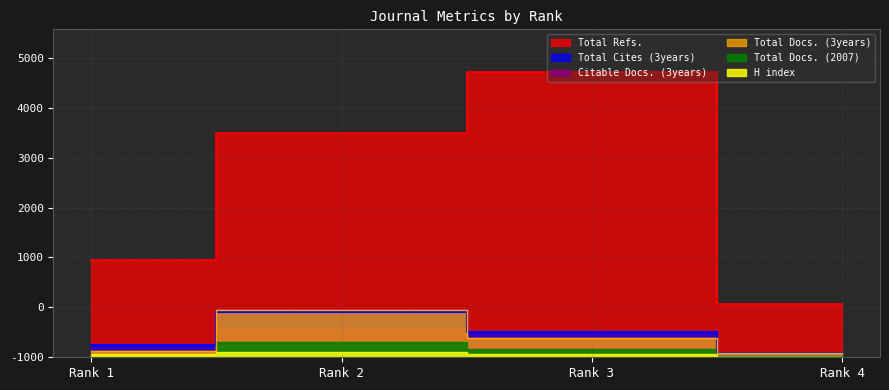

True or false: Total Docs. (2007) and Total Refs. intersect in this chart.

False